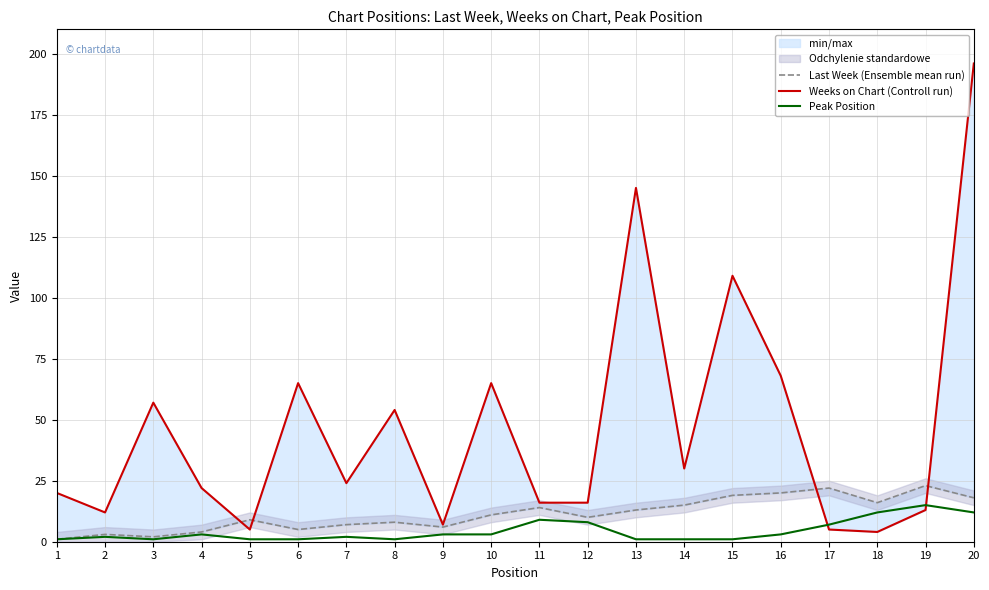

The value of Peak Position at 4 is 1. True or false?

False